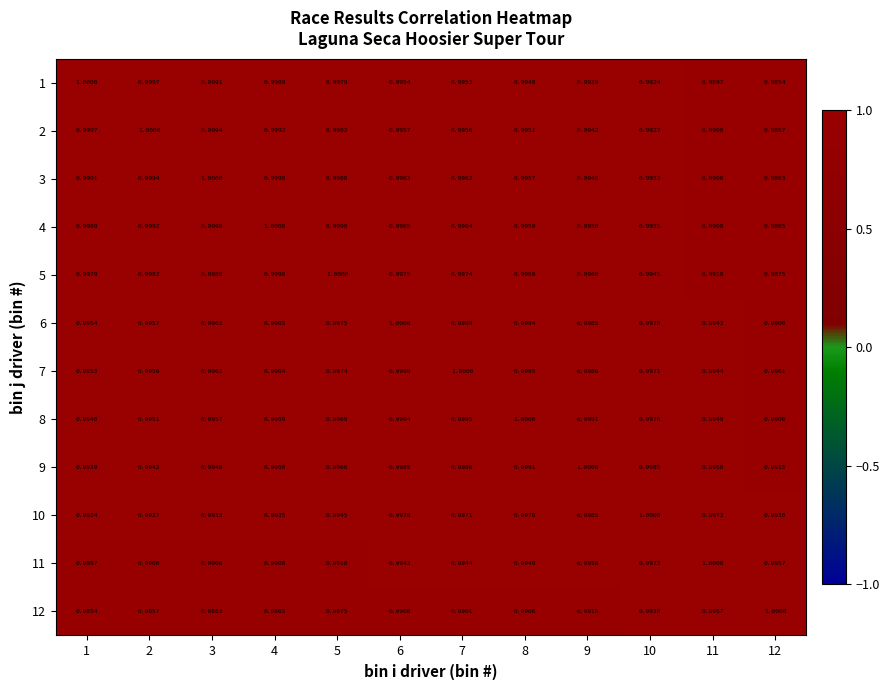

What is the total value across all series at 8?

12.0